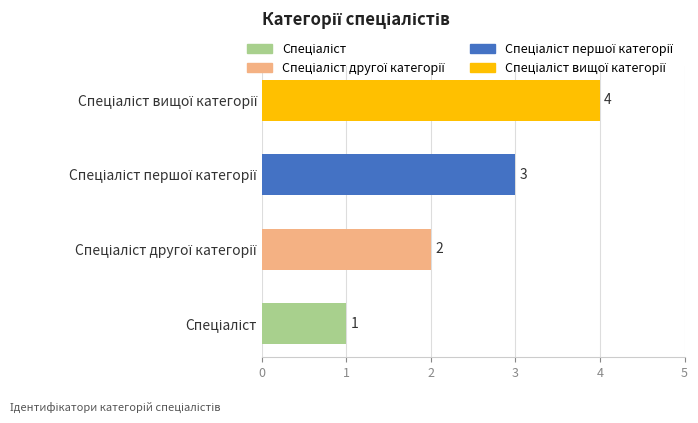

What is the sum of all values?

10